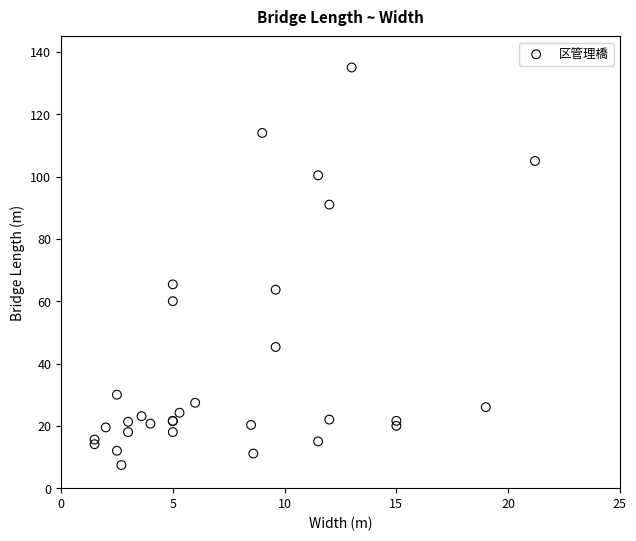

What Y value in the scatter plot is closest to 71?

65.4